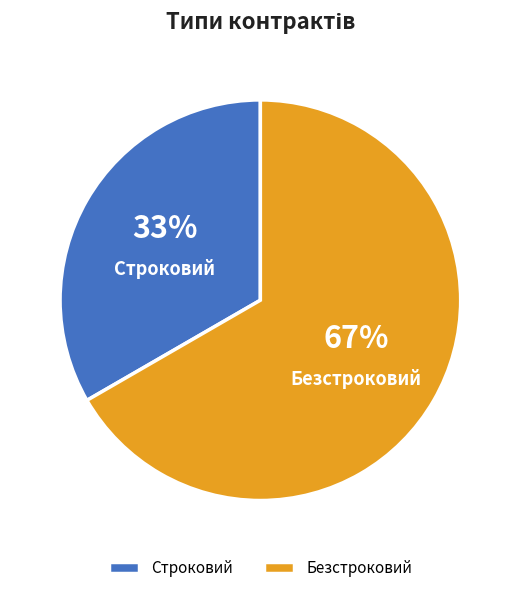

Is there a majority slice in this chart?

Yes